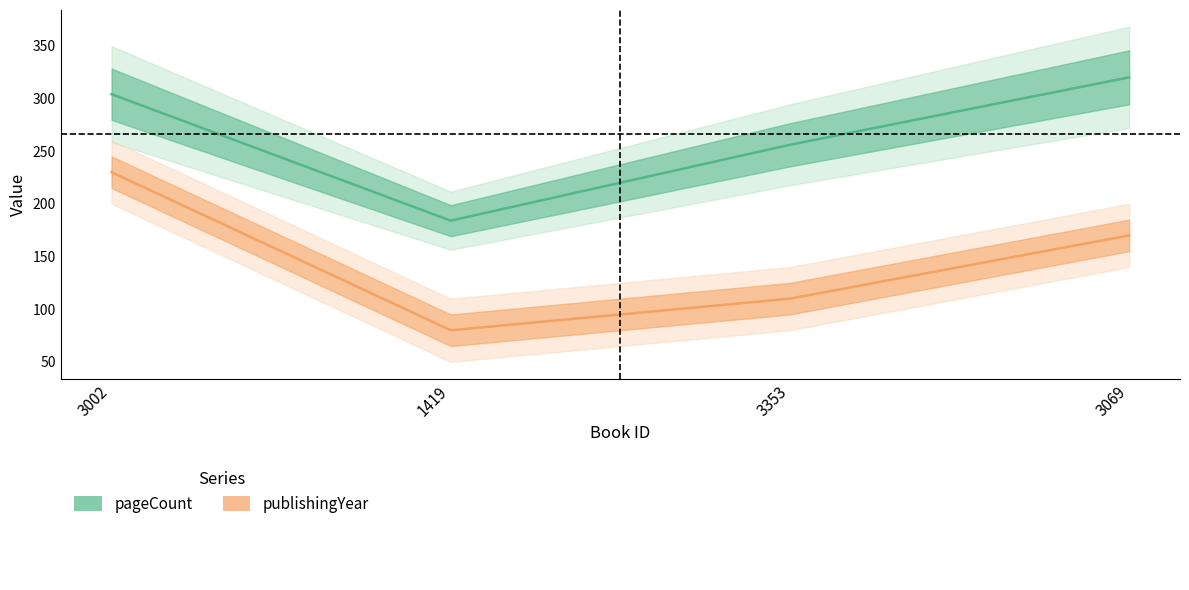

Which category has the lowest value in the publishingYear series?

1419